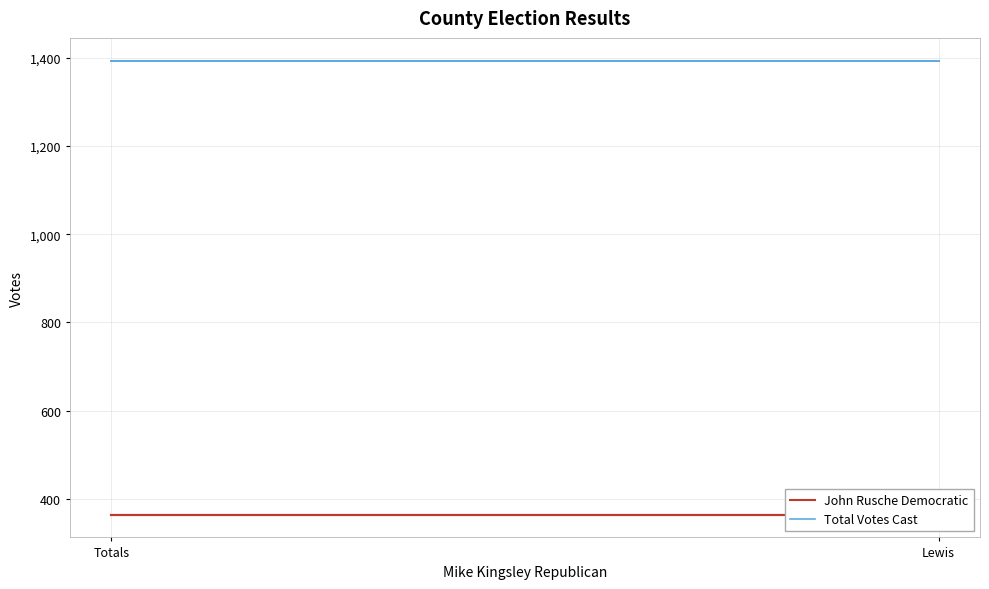

Reading left to right, extract all data points from this chart.

John Rusche Democratic: 364	364	364
Total Votes Cast: 1394	1394	1394